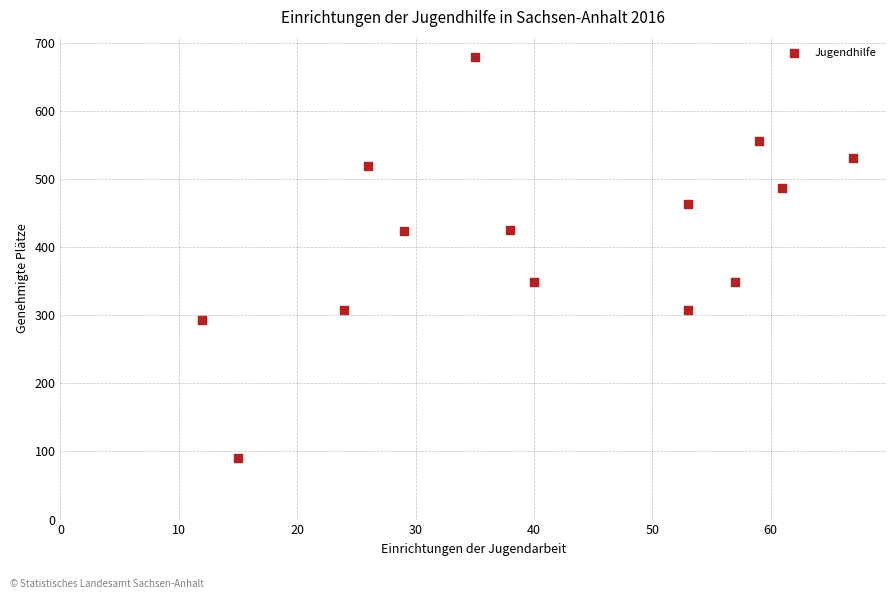

What is the range of Y values (max minus min)?

588